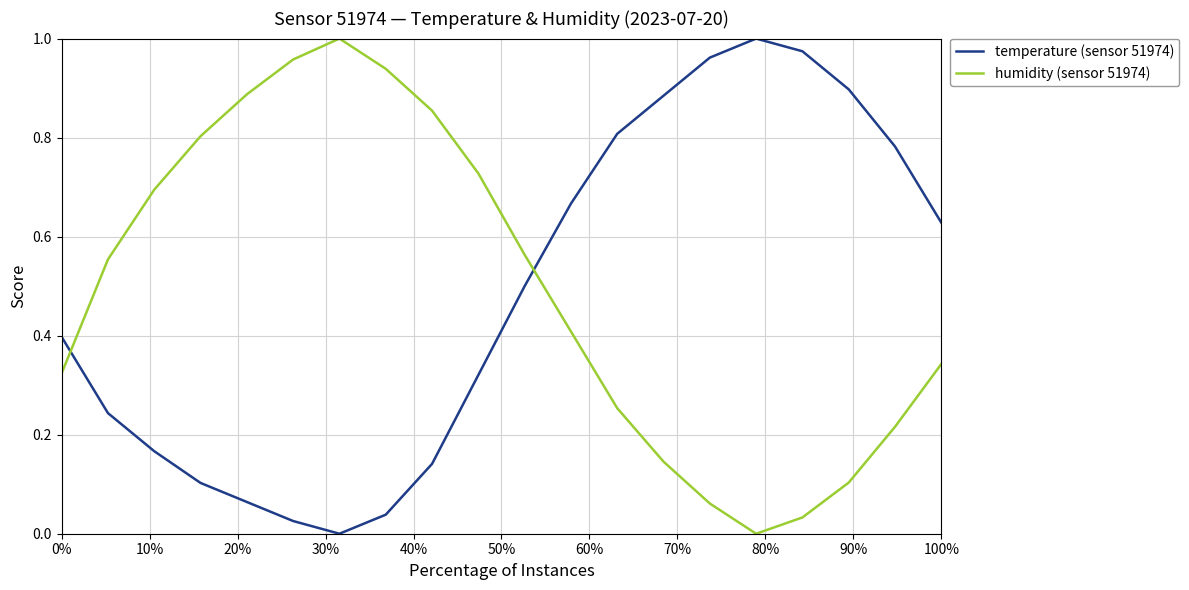

True or false: temperature (sensor 51974) and humidity (sensor 51974) intersect in this chart.

True